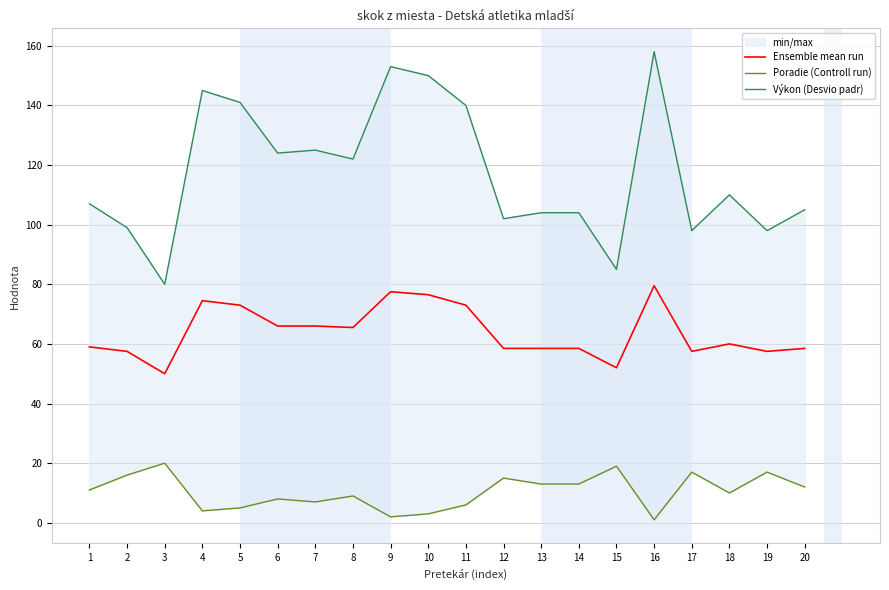

What is the maximum value shown in the chart?

158.0